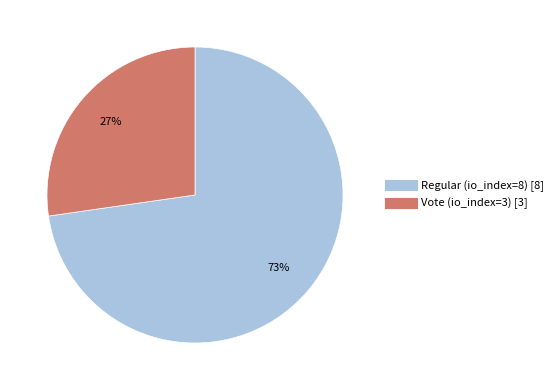

To the nearest percent, what percentage of the pie is Vote (io_index=3)?

27%